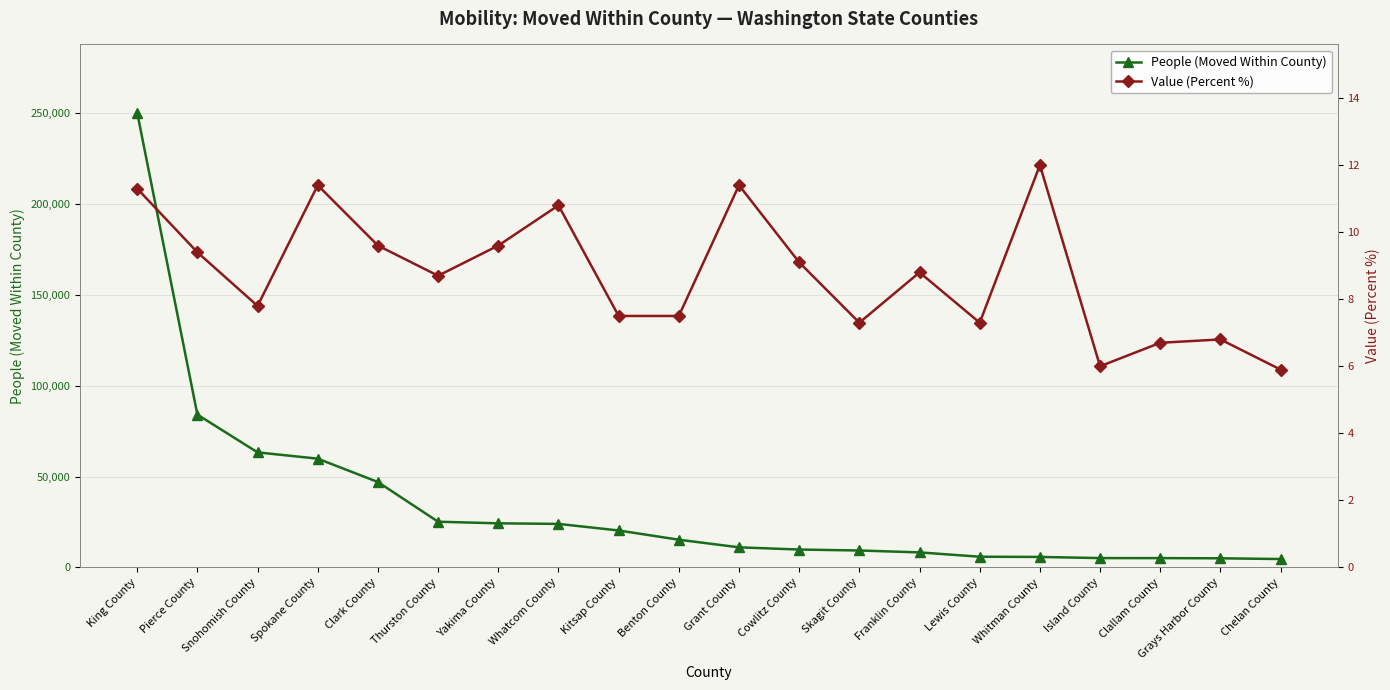

List the labels in order of Value (Percent %) value, largest first.

Whitman County, Spokane County, Grant County, King County, Whatcom County, Clark County, Yakima County, Pierce County, Cowlitz County, Franklin County, Thurston County, Snohomish County, Kitsap County, Benton County, Skagit County, Lewis County, Grays Harbor County, Clallam County, Island County, Chelan County